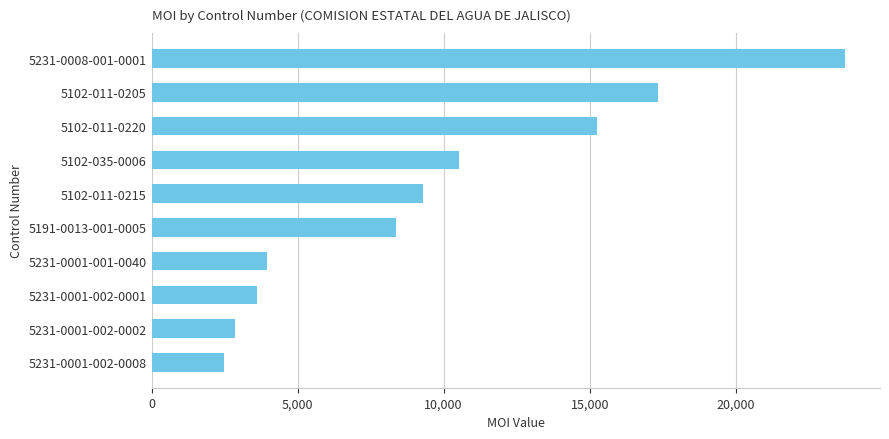

What is the maximum value shown in the chart?

23749.1